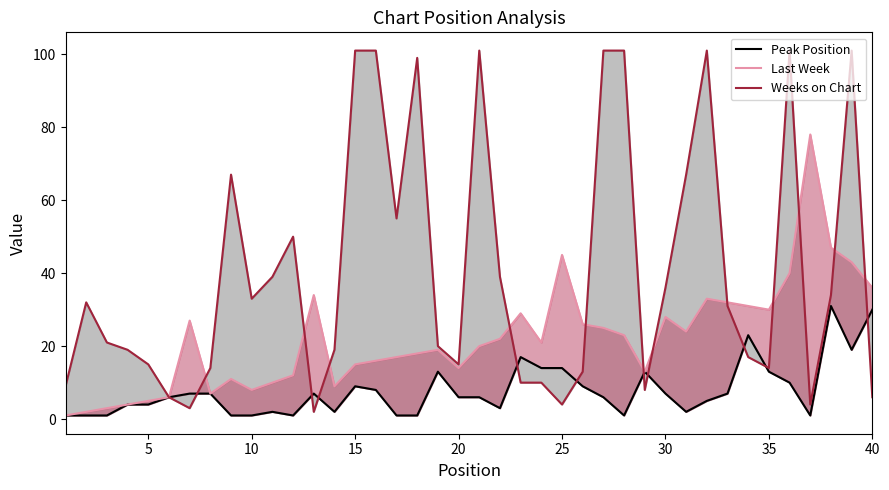

Reading left to right, extract all data points from this chart.

Peak Position: 1	1	1	4	4	6	7	7	1	1	2	1	7	2	9	8	1	1	13	6	6	3	17	14	14	9	6	1	13	7	2	5	7	23	13	10	1	31	19	30
Last Week: 1	2	3	4	5	6	27	7	11	8	10	12	34	9	15	16	17	18	19	14	20	22	29	21	45	26	25	23	13	28	24	33	32	31	30	40	78	47	43	36
Weeks on Chart: 9	32	21	19	15	6	3	14	67	33	39	50	2	19	101	101	55	99	20	15	101	39	10	10	4	13	101	101	8	36	67	101	31	17	14	101	4	34	101	6